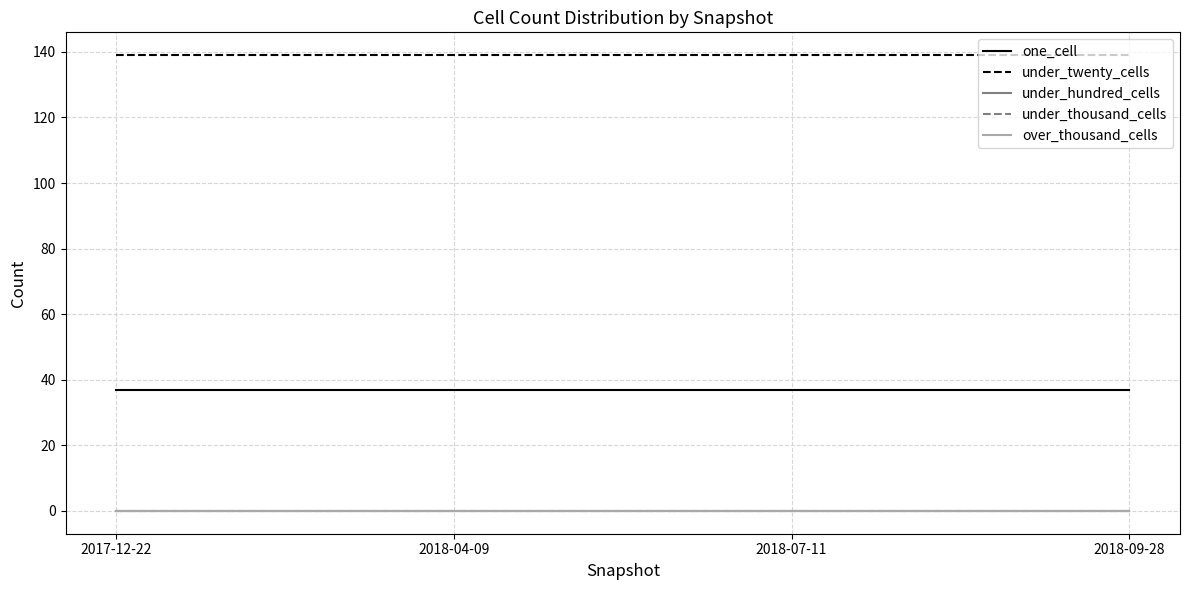

What is the difference between the highest and lowest values at 2018-09-28?

139